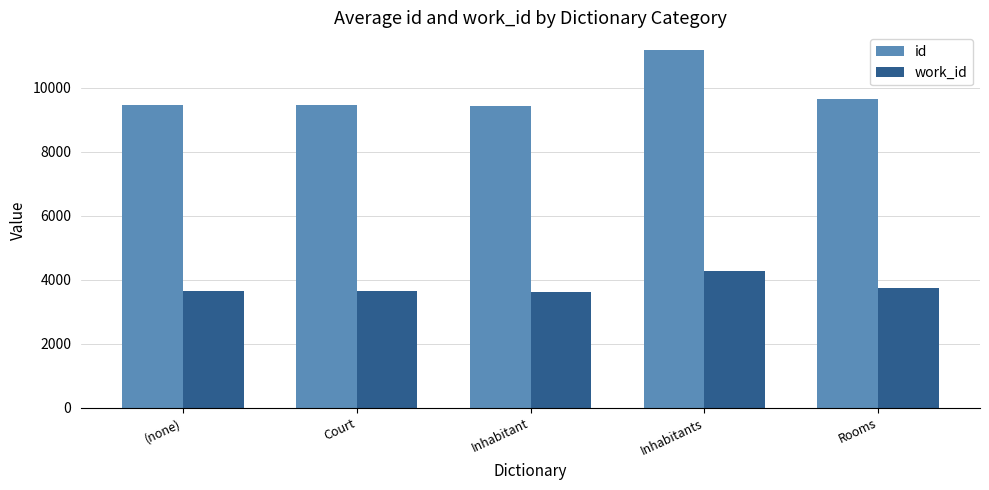

At which category is the sum across all series the highest?

Inhabitants